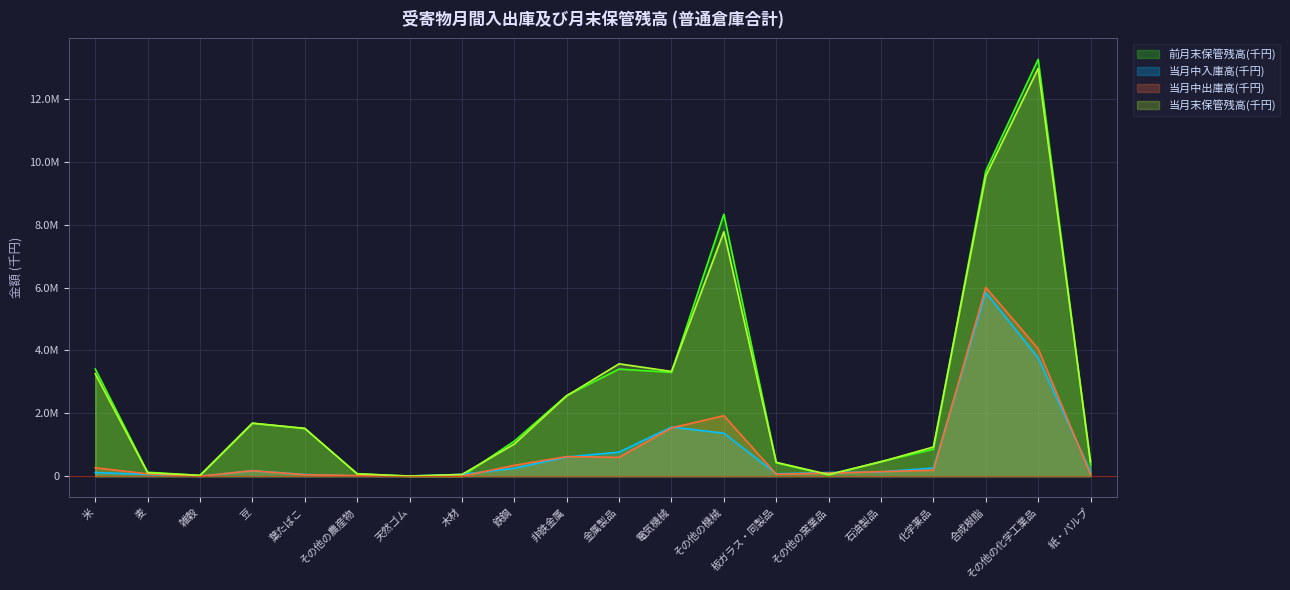

How many interior local valleys does the 当月中入庫高(千円) series have?

3